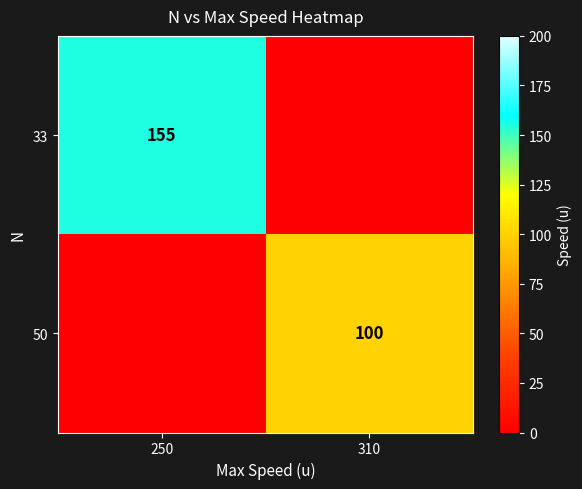

What is the difference between the highest and lowest values at 310?

100